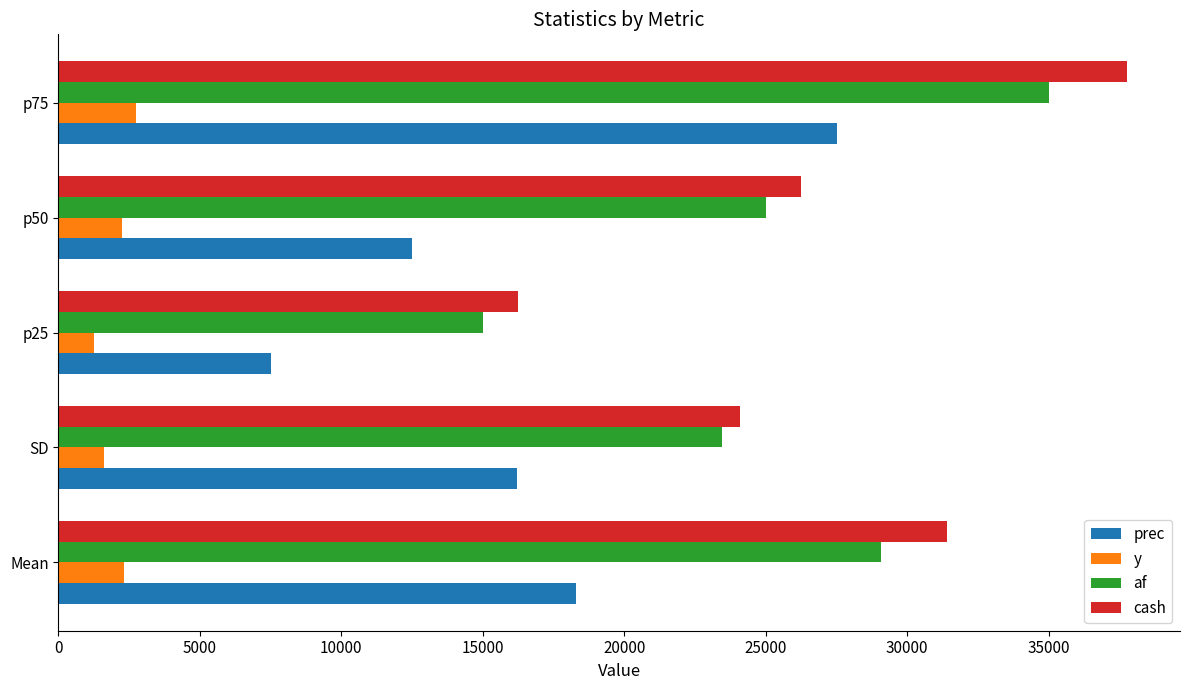

What is the difference between the maximum and minimum values in the y series?

1500.0